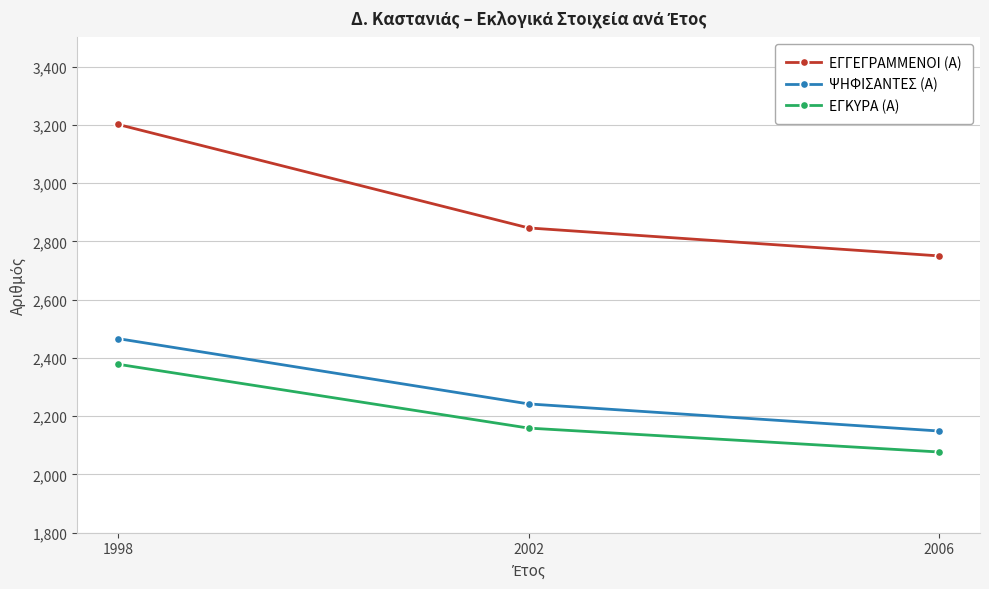

What is the minimum value for ΕΓΚΥΡΑ (Α)?

2077